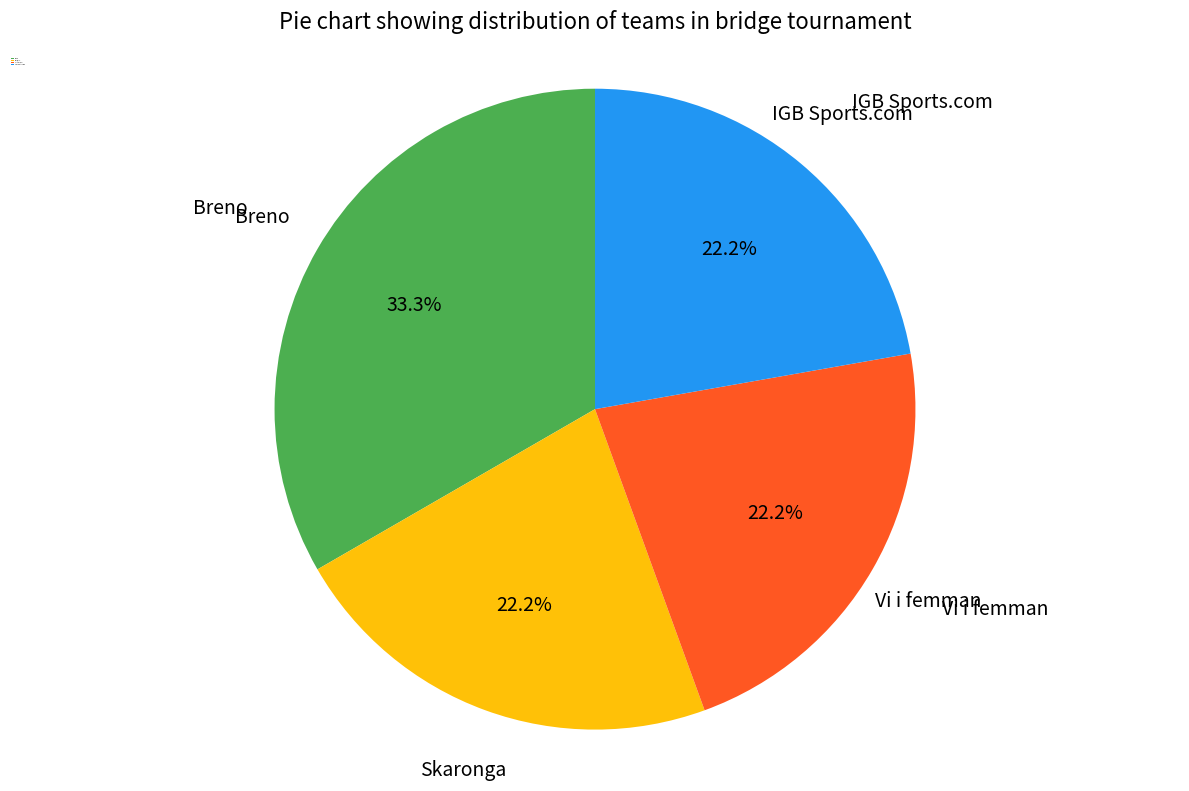

To the nearest percent, what portion does Breno represent?

33%